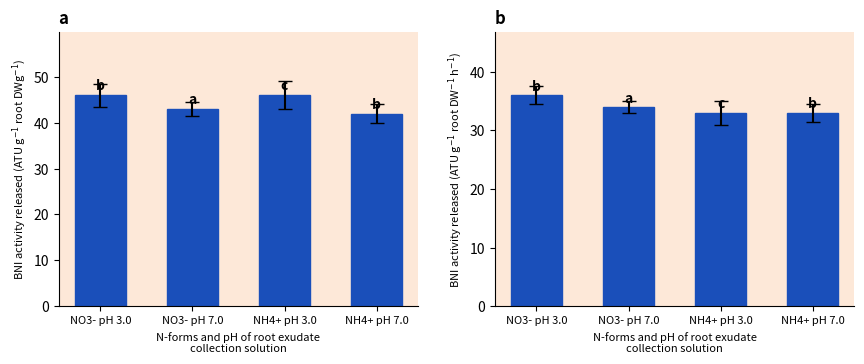

Reading left to right, transcribe all the data shown in this chart.

Points Total: 46	43	46	42
Total Top6 Scores: 36	34	33	33